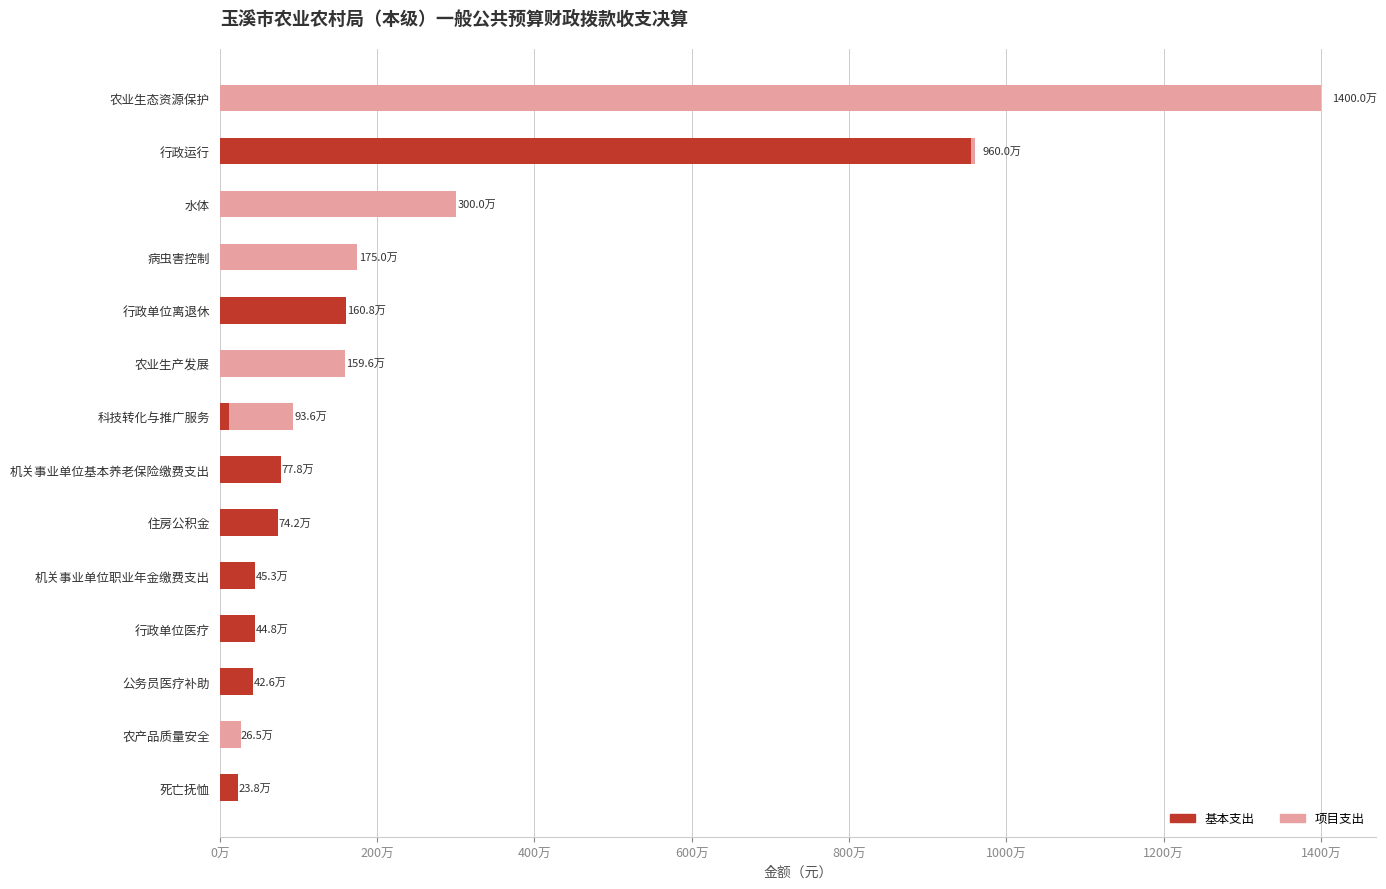

What are all the series names shown in the legend?

基本支出, 项目支出